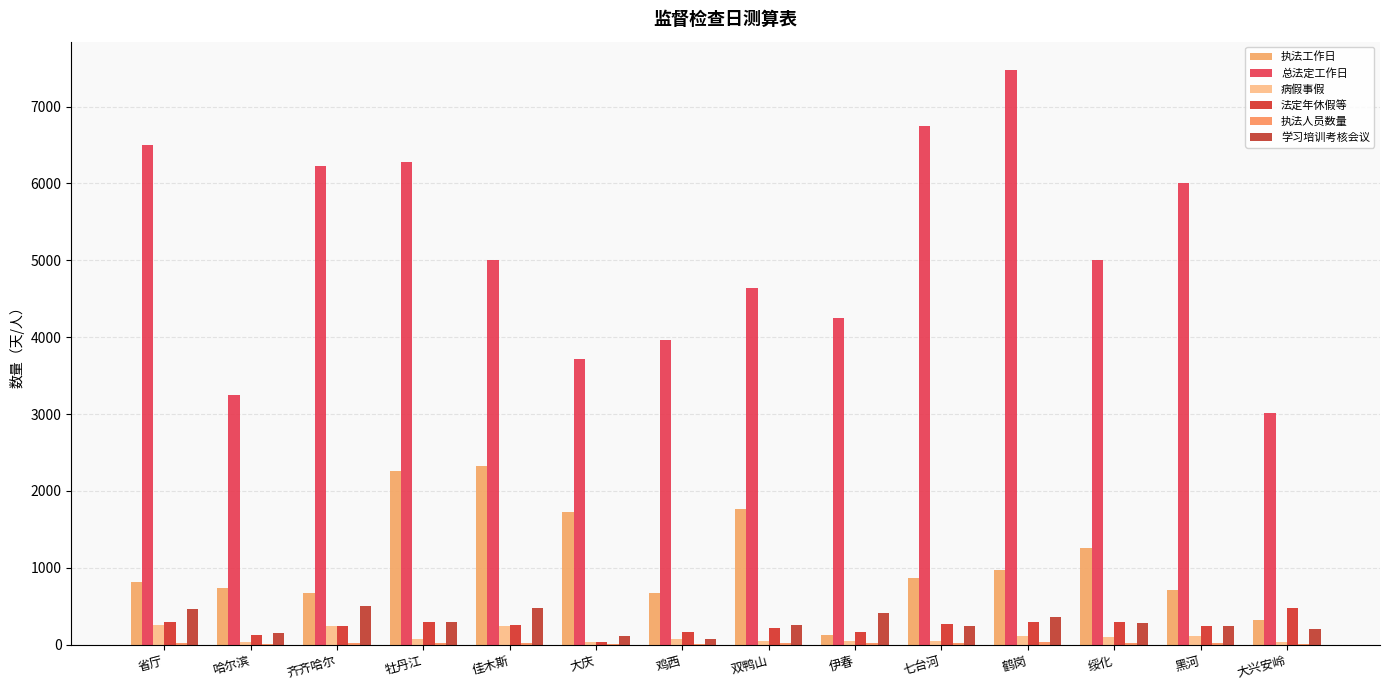

Read the 学习培训考核会议 value at 大兴安岭.

200